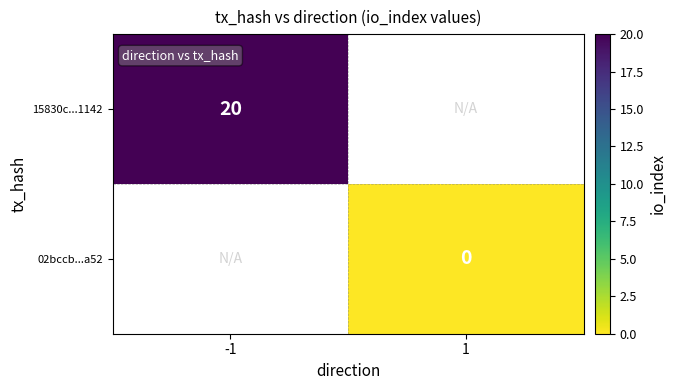

Rank the series by their average value, from highest to lowest.

15830c...1142, 02bccb...a52